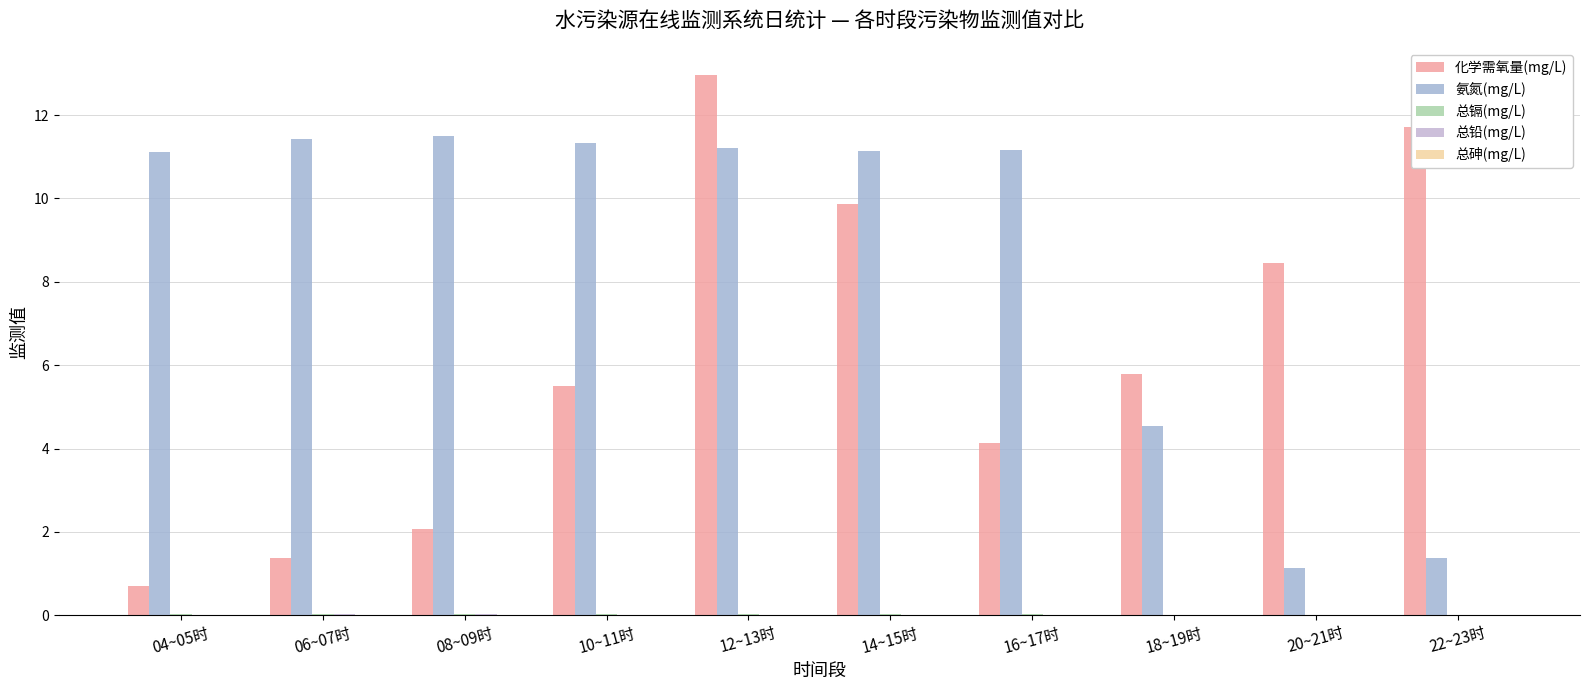

Are the bars horizontal?

No